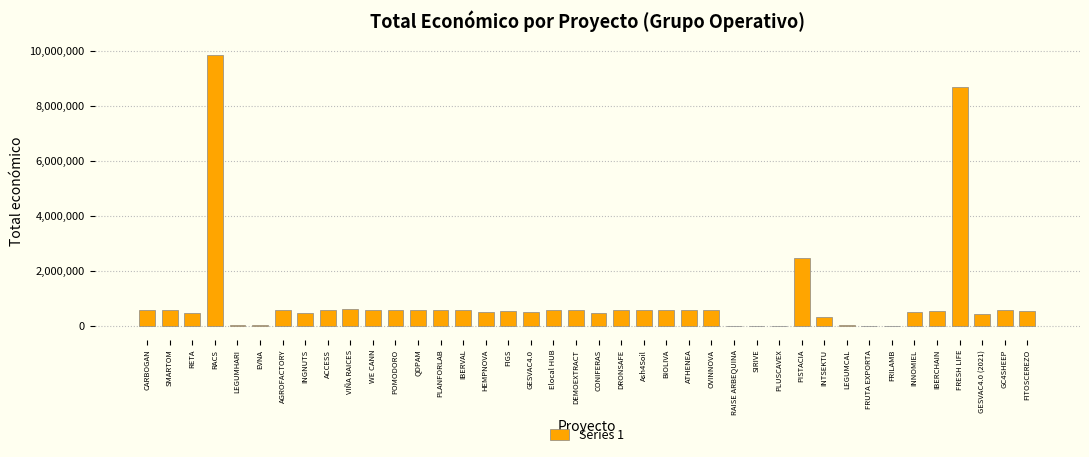

At which label is the value closest to 4928466?

PISTACIA